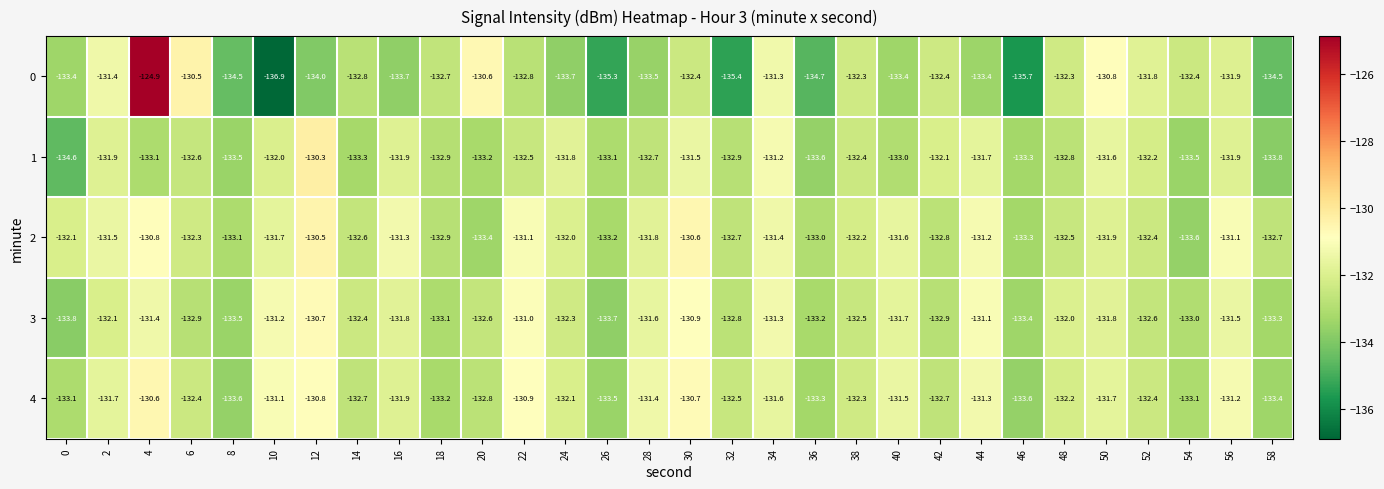

The value of 1 at 28 is -132.7. True or false?

True